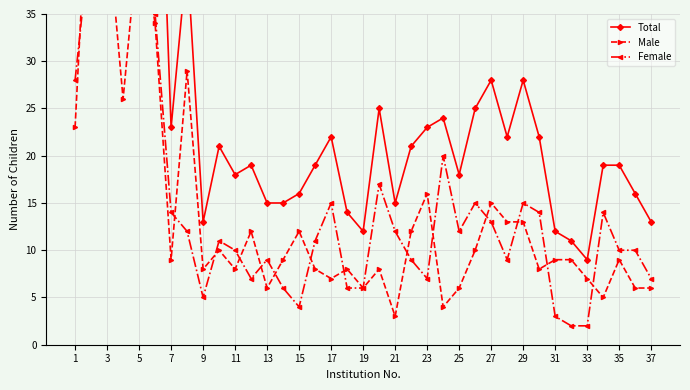

Between 7 and 21, which series saw the biggest shift?

Total